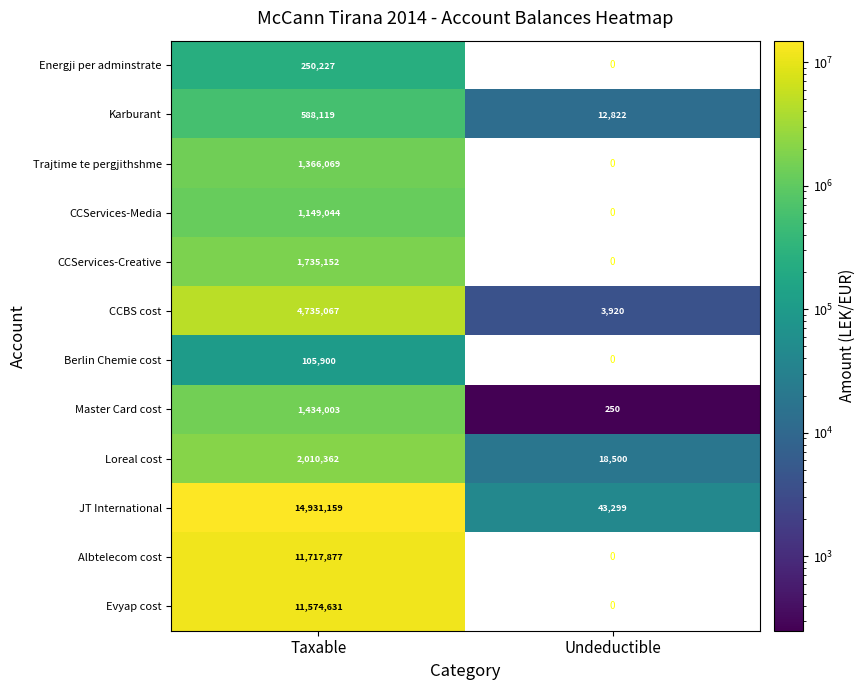

What is the highest value of the Loreal cost series?

2010362